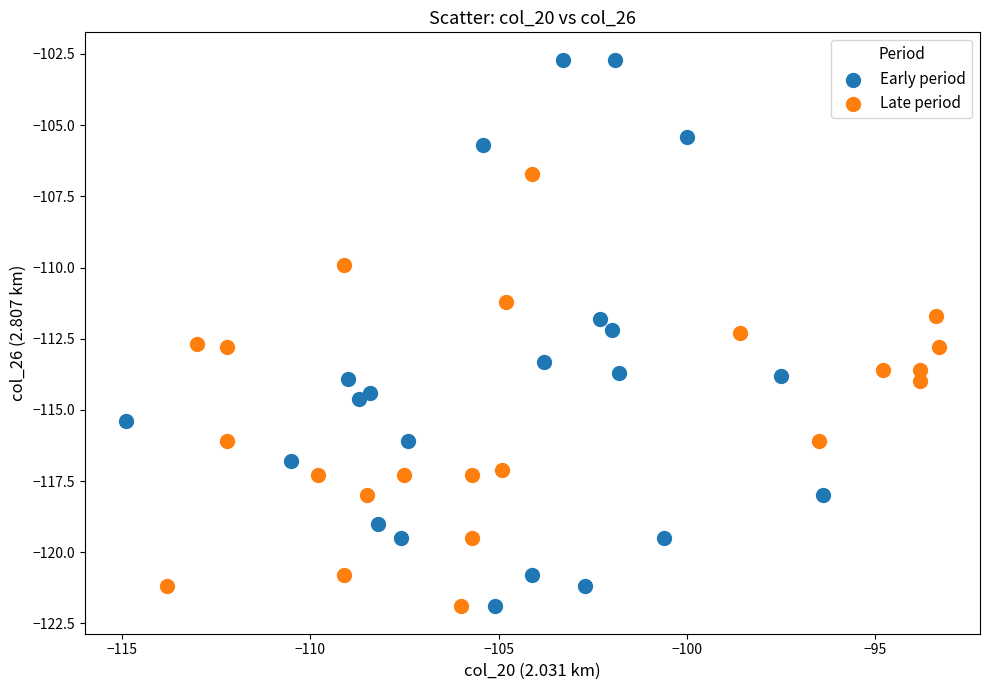

Which series has the widest spread of Y values?

Early period